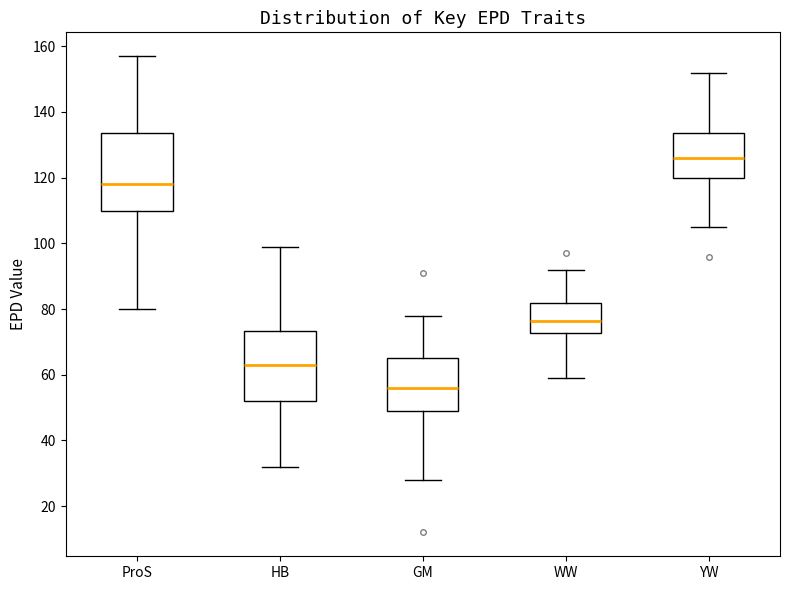

Which box has the lowest median line?

GM